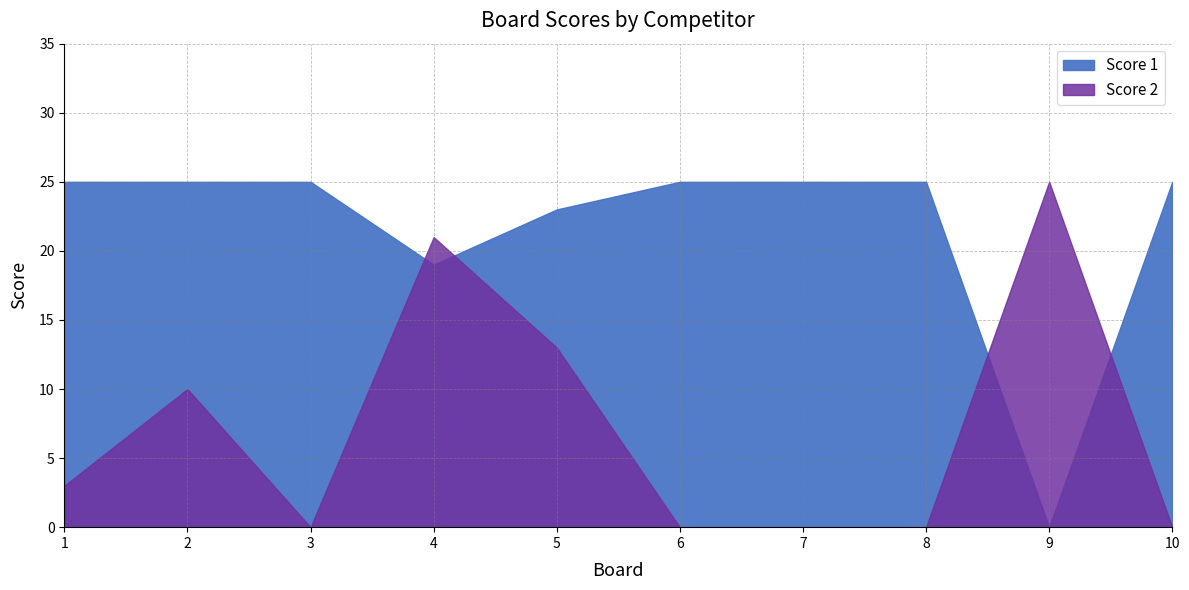

What is the sum of the Score 1 values at 2 and 6?

50